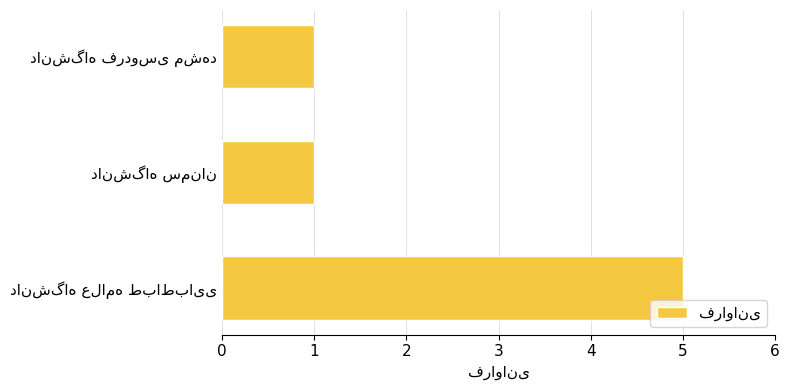

Count the values in the range 1 to 5.

3